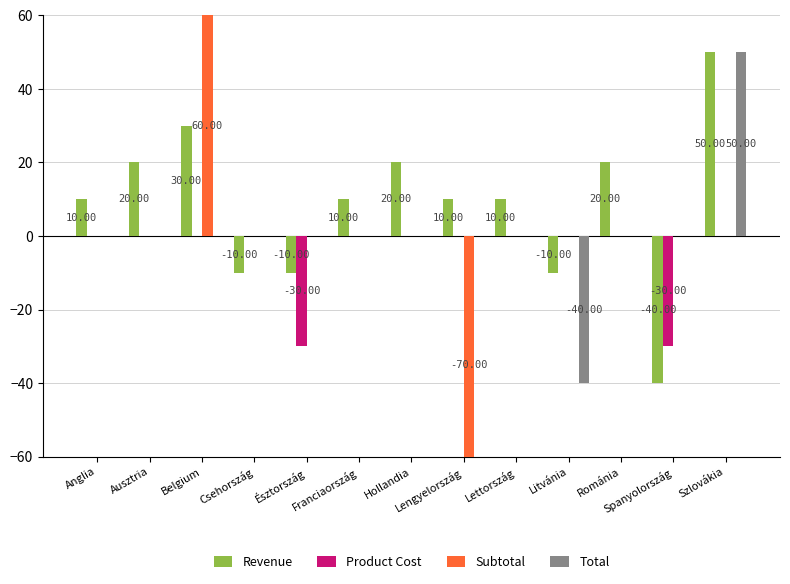

At which label does Total first exceed 0?

Szlovákia